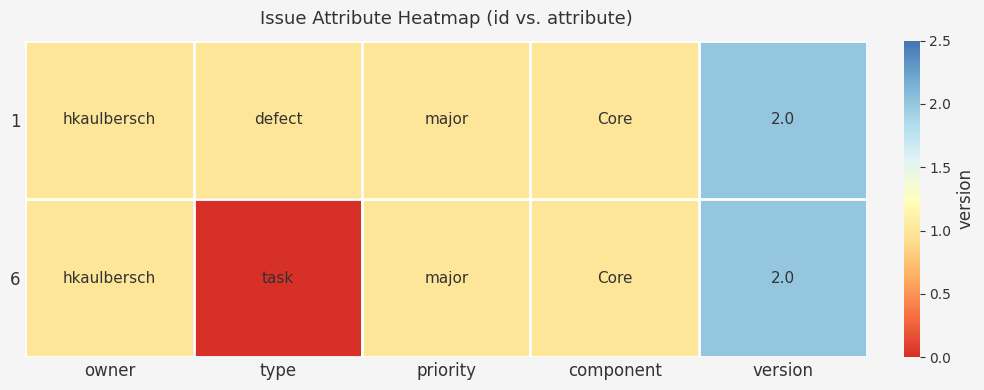

What is the greatest value displayed?

2